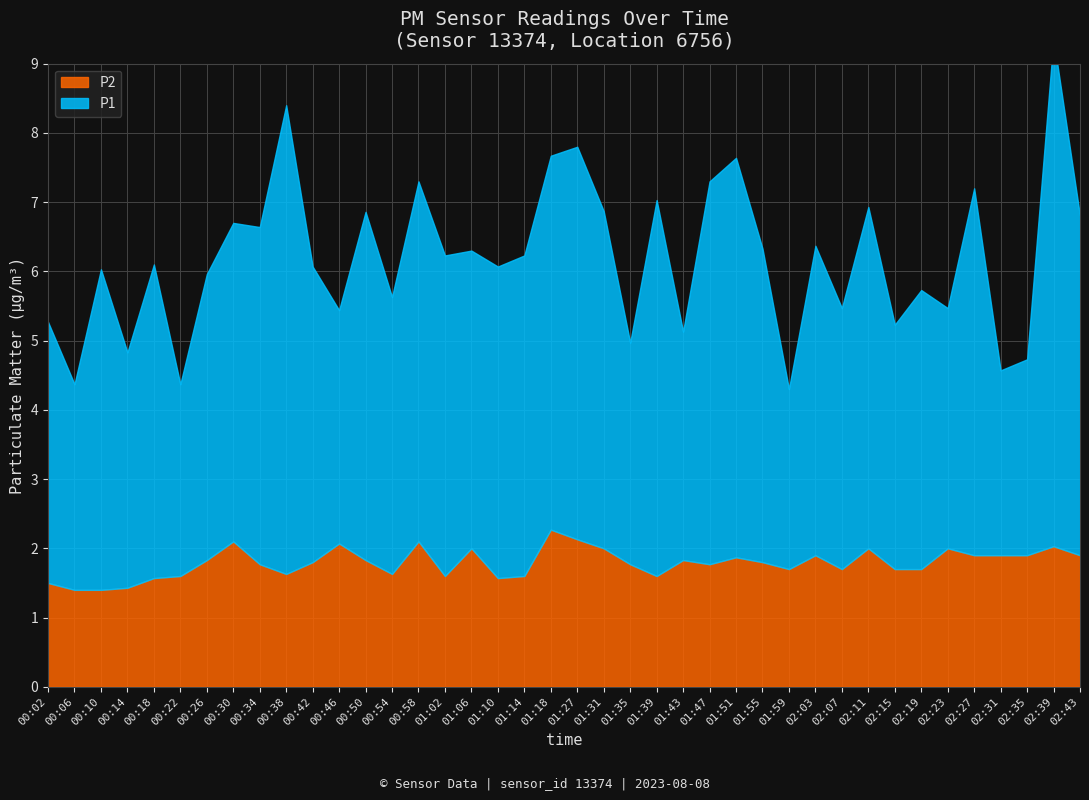

Reading right to left, extract all data points from this chart.

P1: 4.9	7.3	2.8	2.7	5.3	3.5	4.0	3.5	4.9	3.8	4.5	2.6	4.5	5.8	5.5	3.3	5.4	3.2	4.9	5.7	5.4	4.6	4.5	4.3	4.6	5.2	4.0	5.0	3.4	4.3	6.8	4.9	4.6	4.1	2.8	4.5	3.4	4.6	3.0	3.8
P2: 1.9	2.0	1.9	1.9	1.9	2.0	1.7	1.7	2.0	1.7	1.9	1.7	1.8	1.9	1.8	1.8	1.6	1.8	2.0	2.1	2.3	1.6	1.6	2.0	1.6	2.1	1.6	1.8	2.1	1.8	1.6	1.8	2.1	1.8	1.6	1.6	1.4	1.4	1.4	1.5